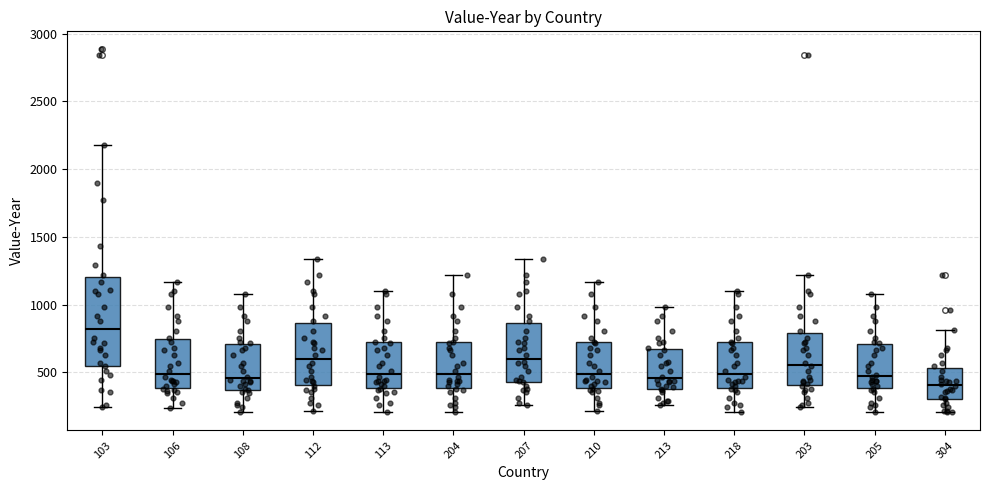

Reading left to right, read every box against the y-axis: the position of its median line, the range the box covers, and the ends of its whiskers. The values are not printed on the chart, so give them approximately, as read against the axis.

103: median 800, box 550 to 1200, whiskers 250 to 2200
106: median 500, box 400 to 750, whiskers 250 to 1150
108: median 450, box 350 to 700, whiskers 200 to 1100
112: median 600, box 400 to 850, whiskers 200 to 1350
113: median 500, box 400 to 750, whiskers 200 to 1100
204: median 500, box 400 to 750, whiskers 200 to 1200
207: median 600, box 450 to 850, whiskers 250 to 1350
210: median 500, box 400 to 750, whiskers 200 to 1150
213: median 450, box 400 to 700, whiskers 250 to 1000
218: median 500, box 400 to 750, whiskers 200 to 1100
203: median 550, box 400 to 800, whiskers 250 to 1200
205: median 500, box 400 to 700, whiskers 200 to 1100
304: median 400, box 300 to 550, whiskers 200 to 800